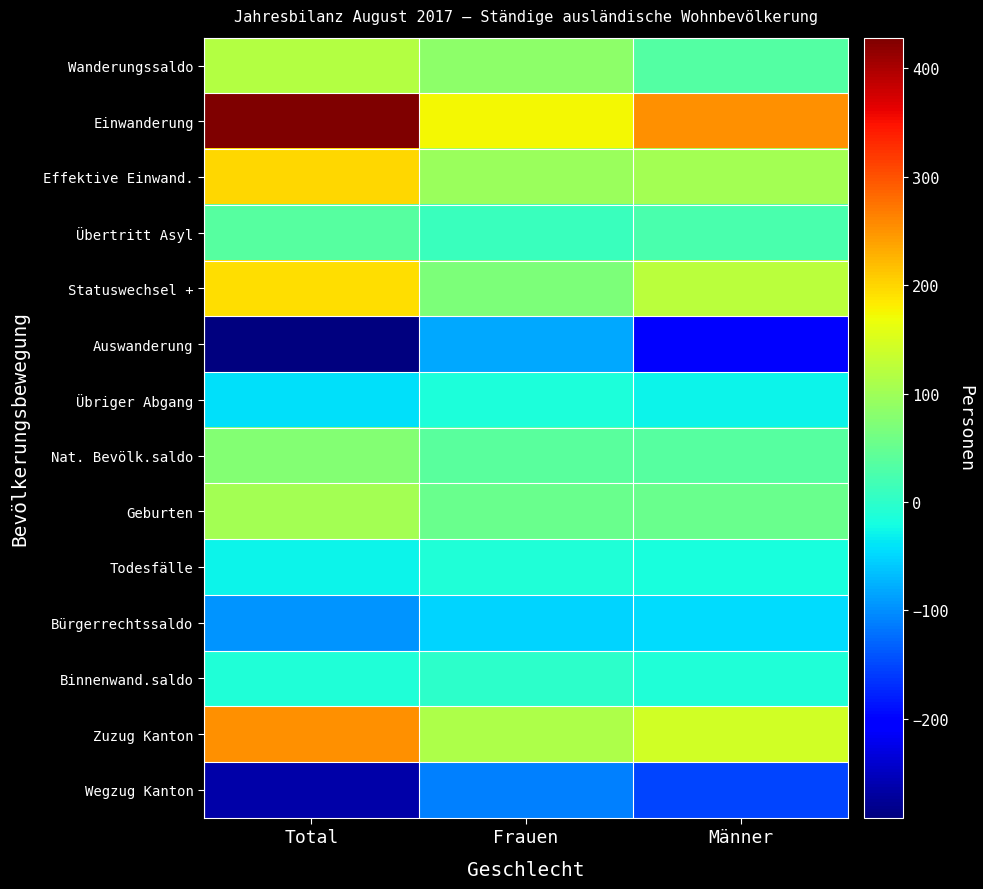

Rank the series by their maximum value, from highest to lowest.

Einwanderung, Zuzug Kanton, Effektive Einwand., Statuswechsel +, Wanderungssaldo, Geburten, Nat. Bevölk.saldo, Übertritt Asyl, Binnenwand.saldo, Todesfälle, Übriger Abgang, Bürgerrechtssaldo, Auswanderung, Wegzug Kanton